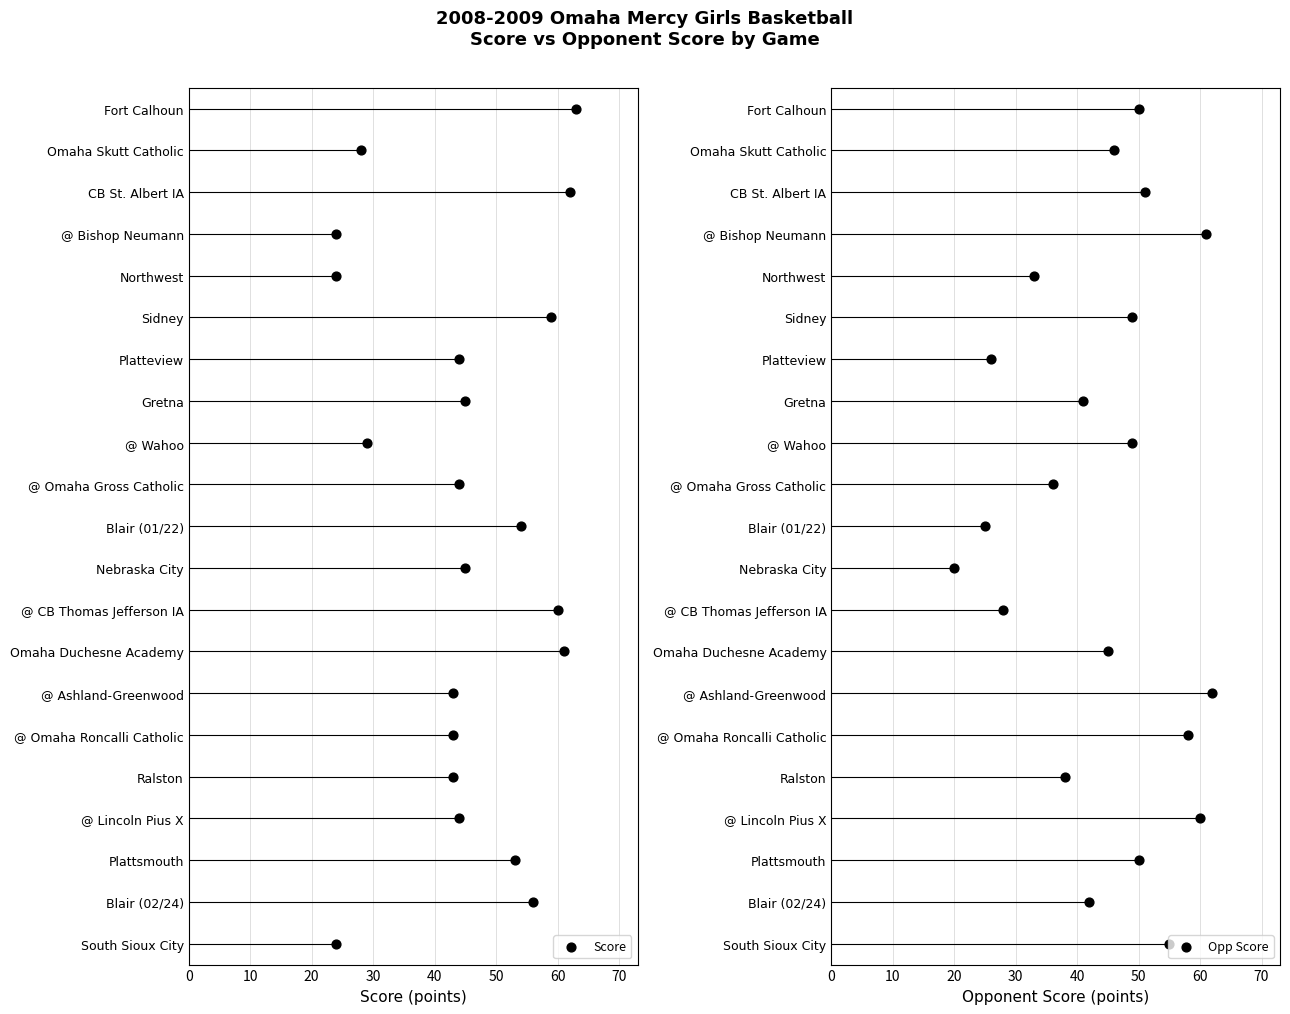

Which series reaches the minimum Y coordinate?

Score